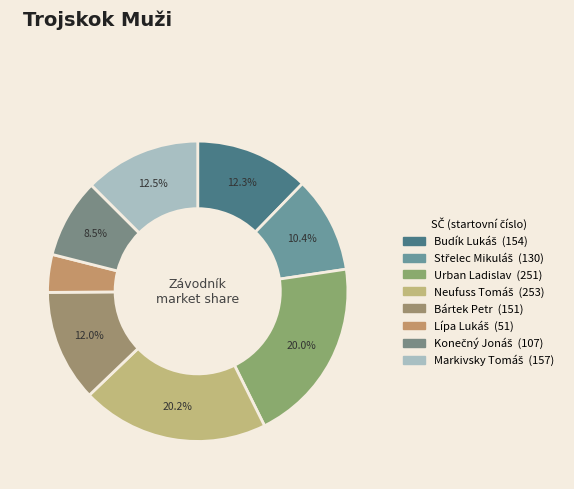

To the nearest percent, what percentage of the pie is Urban Ladislav?

20%